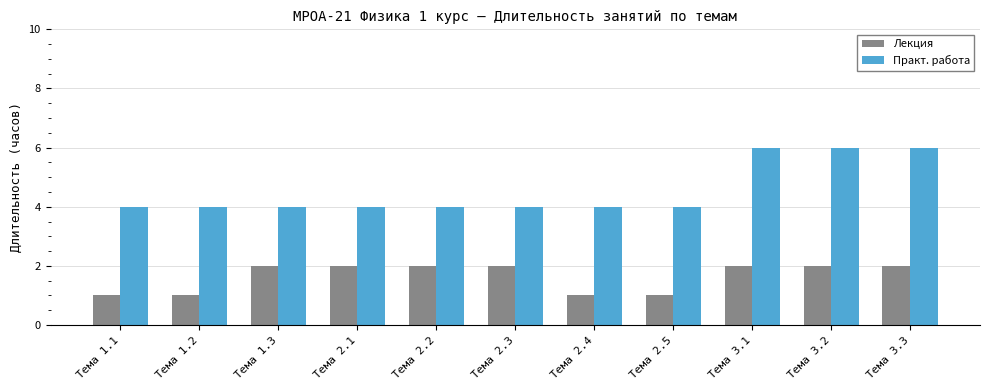

What is the value of the Практ. работа bar at the 4th from the left?

4